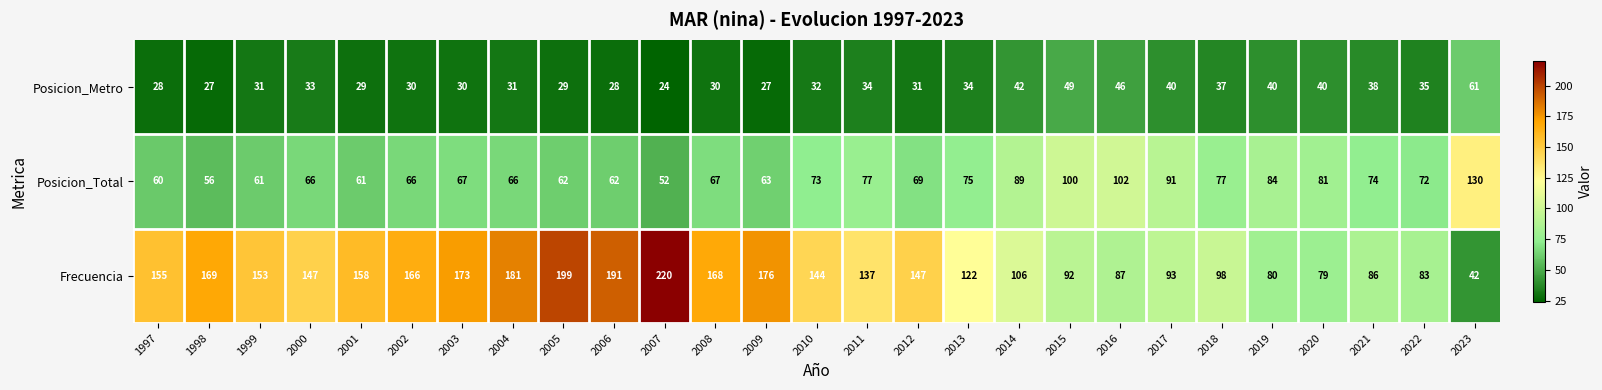

The Posicion_Metro series shows 17 at 1999. True or false?

False